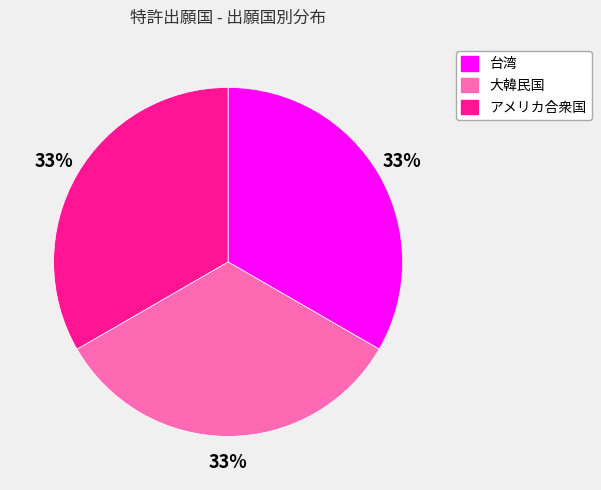

Combined, do アメリカ合衆国 and 台湾 account for over 50%?

Yes